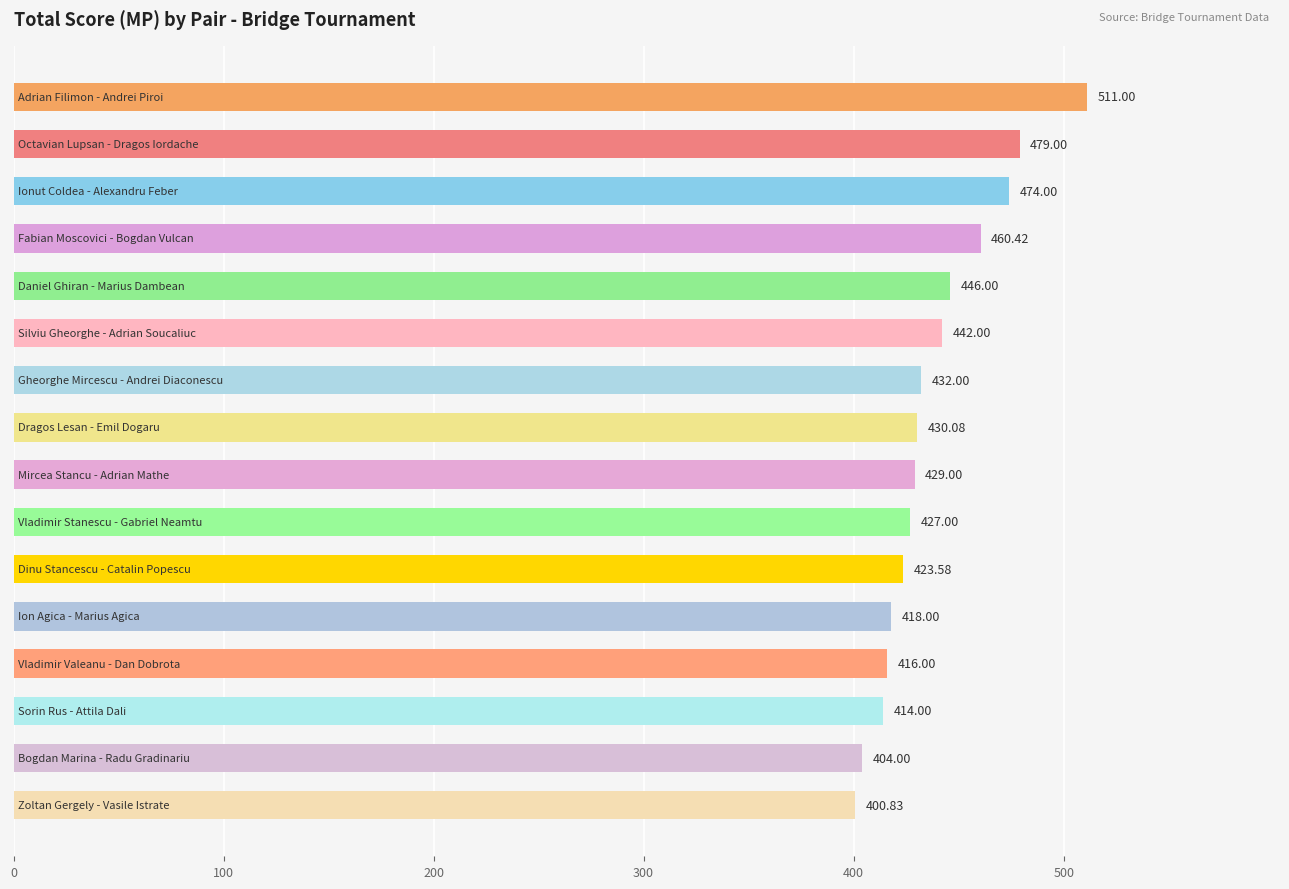

How many series are shown in this chart?

1